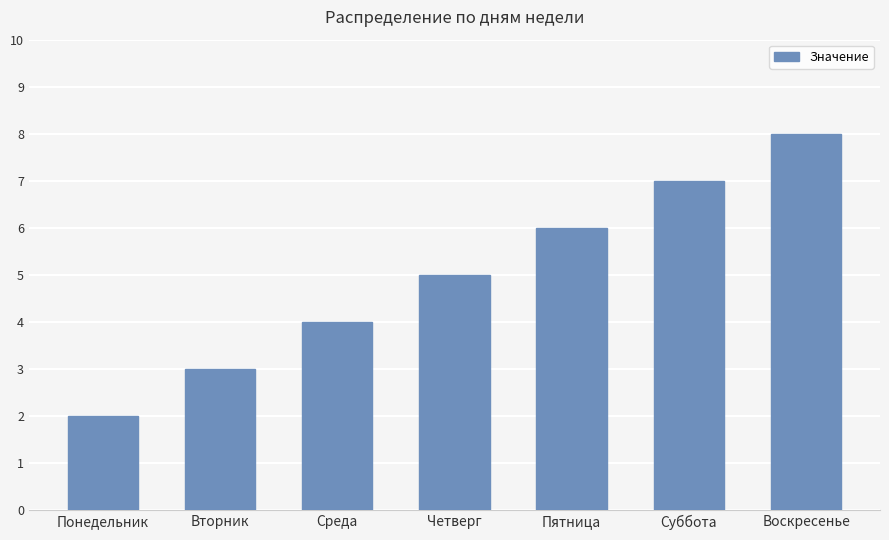

What is the label of the 7th bar from the right?

Понедельник